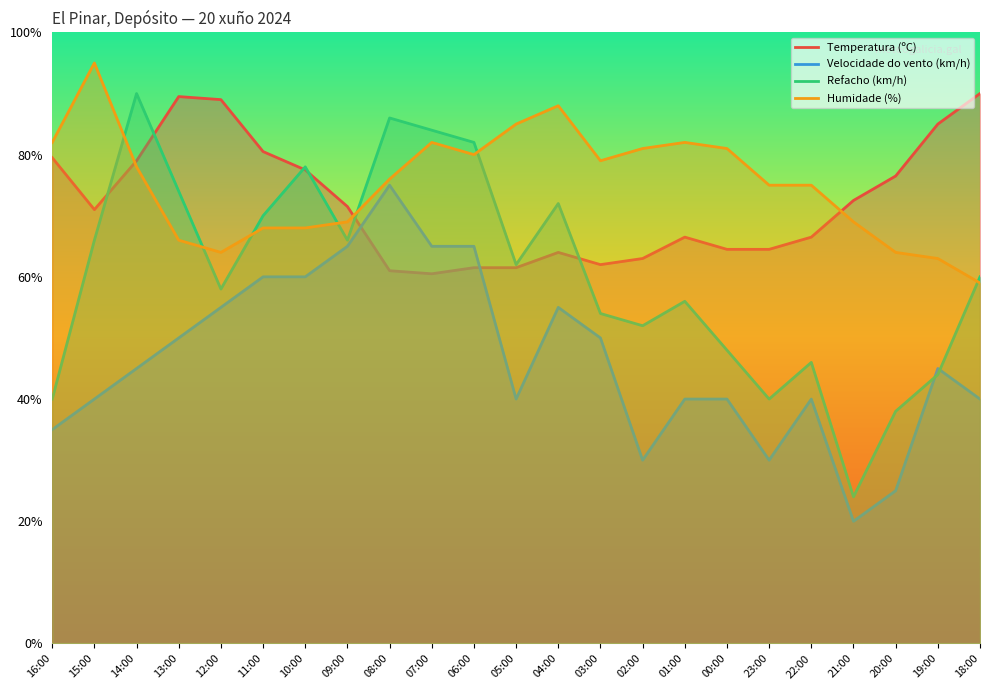

The Humidade (%) series shows 75.0 at 23:00. True or false?

True